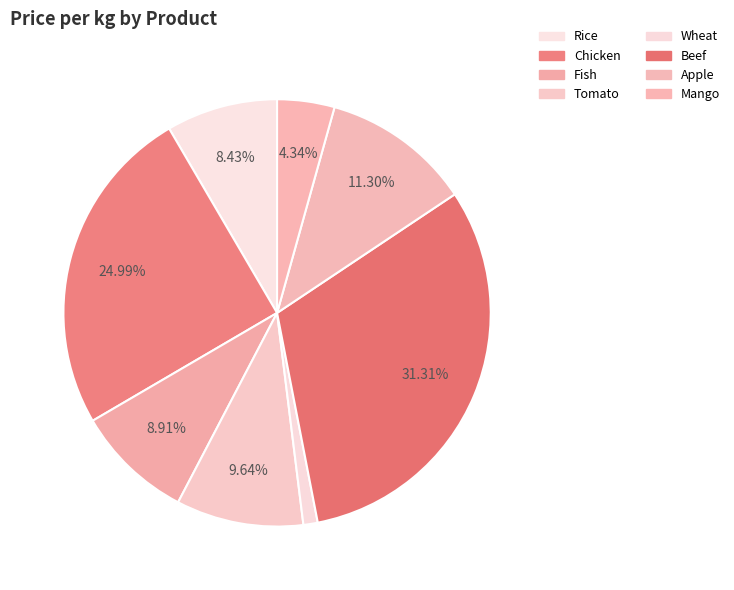

Is it true that Rice is 1% of the pie?

False